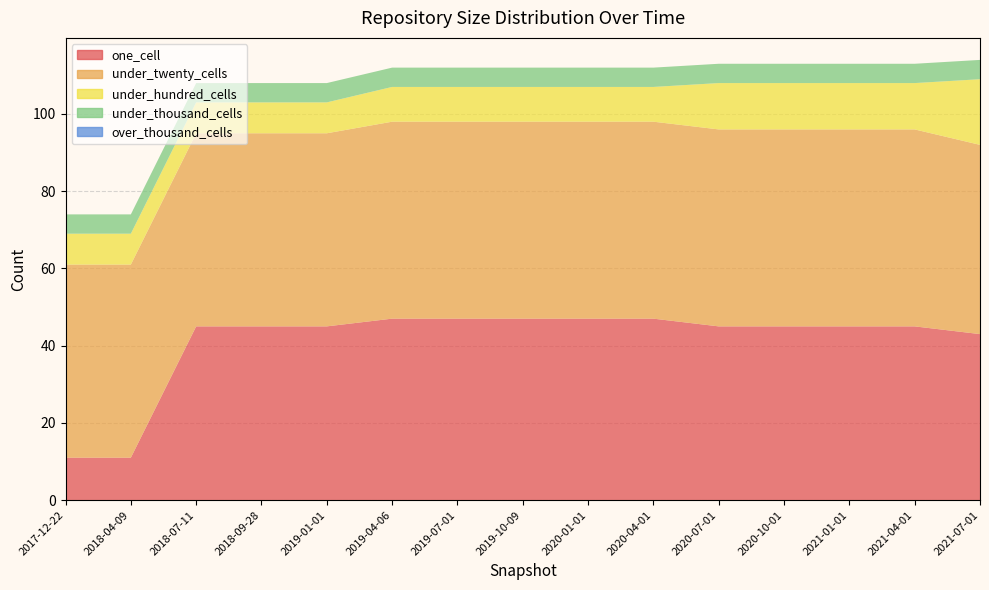

Reading left to right, extract all data points from this chart.

one_cell: 11	11	45	45	45	47	47	47	47	47	45	45	45	45	43
under_twenty_cells: 50	50	50	50	50	51	51	51	51	51	51	51	51	51	49
under_hundred_cells: 8	8	8	8	8	9	9	9	9	9	12	12	12	12	17
under_thousand_cells: 5	5	5	5	5	5	5	5	5	5	5	5	5	5	5
over_thousand_cells: 0	0	0	0	0	0	0	0	0	0	0	0	0	0	0